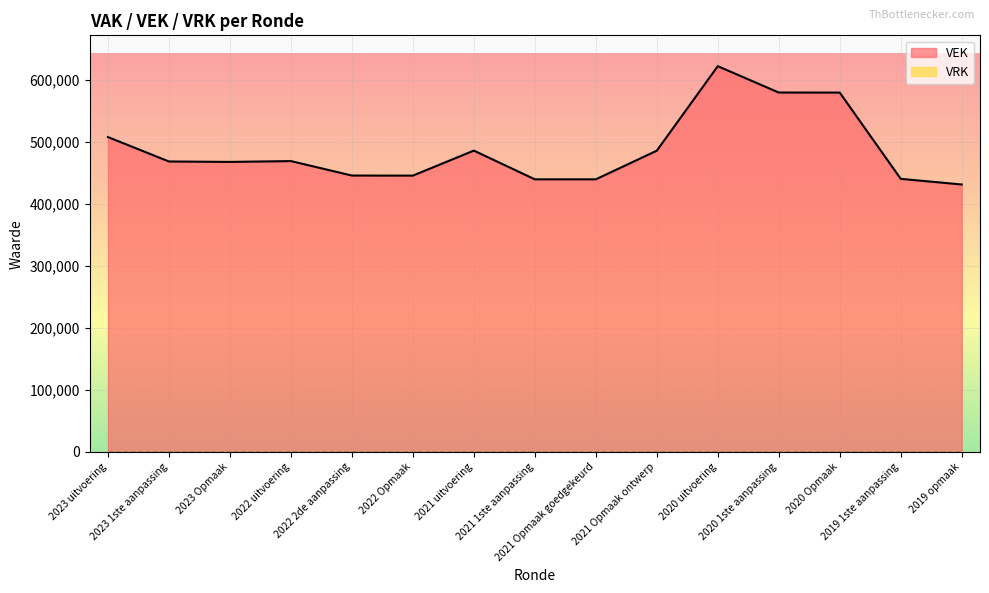

Which label corresponds to the smallest value in the chart?

2019 opmaak